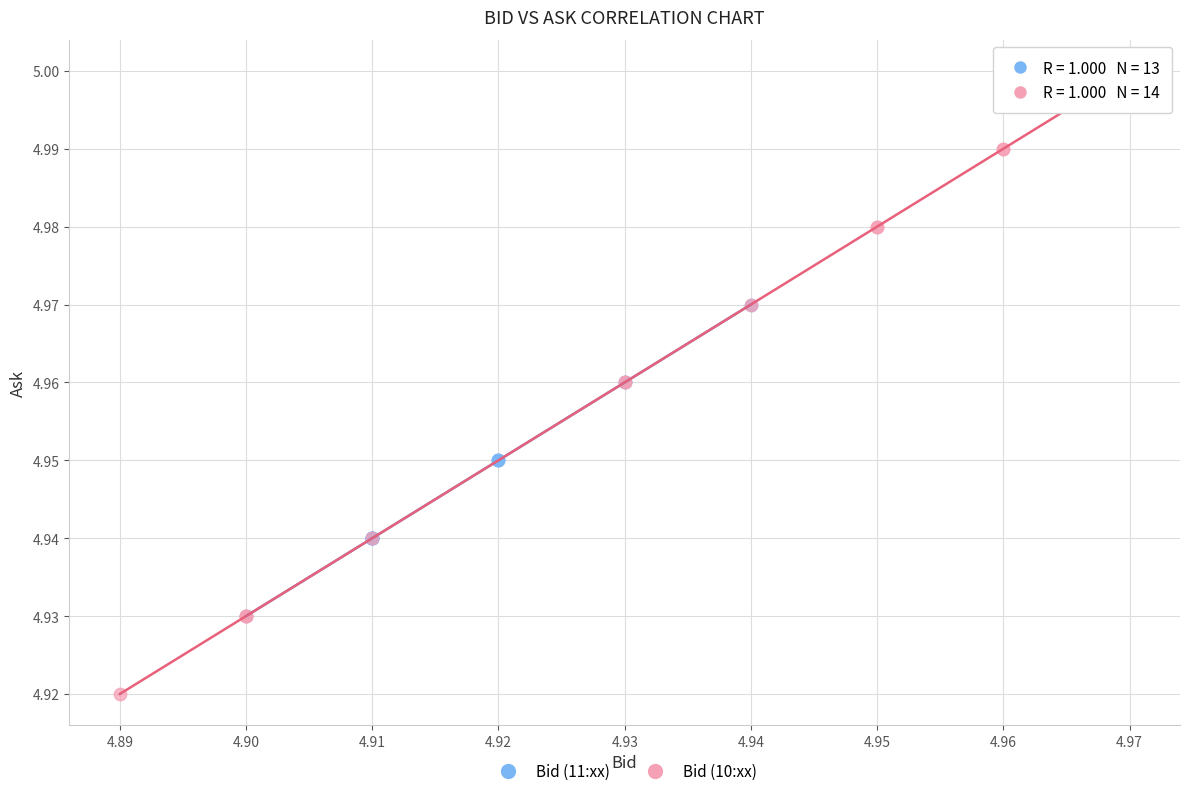

Which series has the largest Y range (max minus min)?

Bid (10:xx)